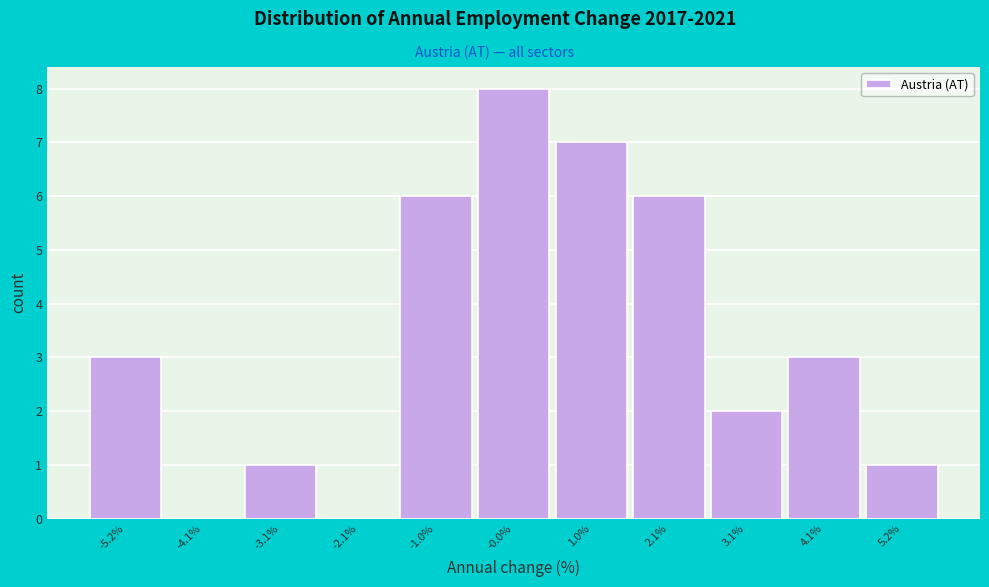

Reading left to right, list all the values displayed in this chart.

-5.2%=3	-4.1%=0	-3.1%=1	-2.1%=0	-1.0%=6	-0.0%=8	1.0%=7	2.1%=6	3.1%=2	4.1%=3	5.2%=1